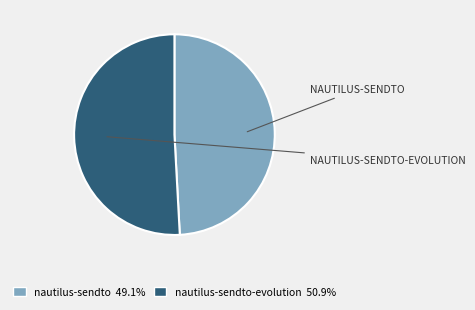

Rank the categories by value from highest to lowest.

nautilus-sendto-evolution, nautilus-sendto